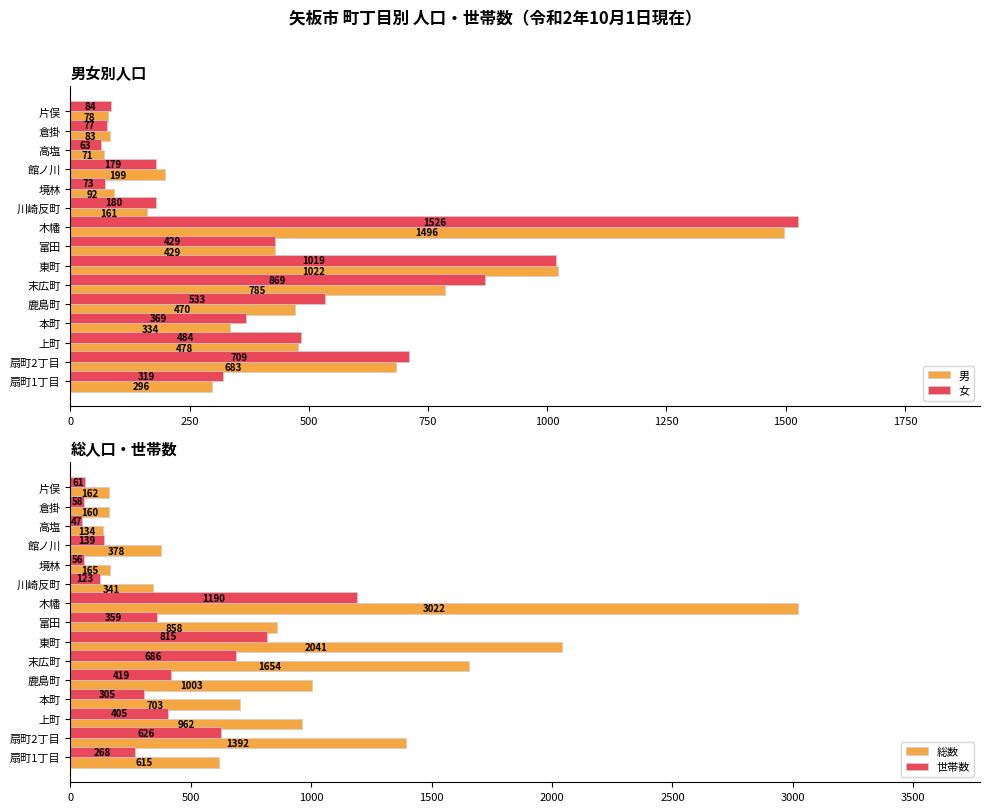

What is the average value of the 世帯数 series?

370